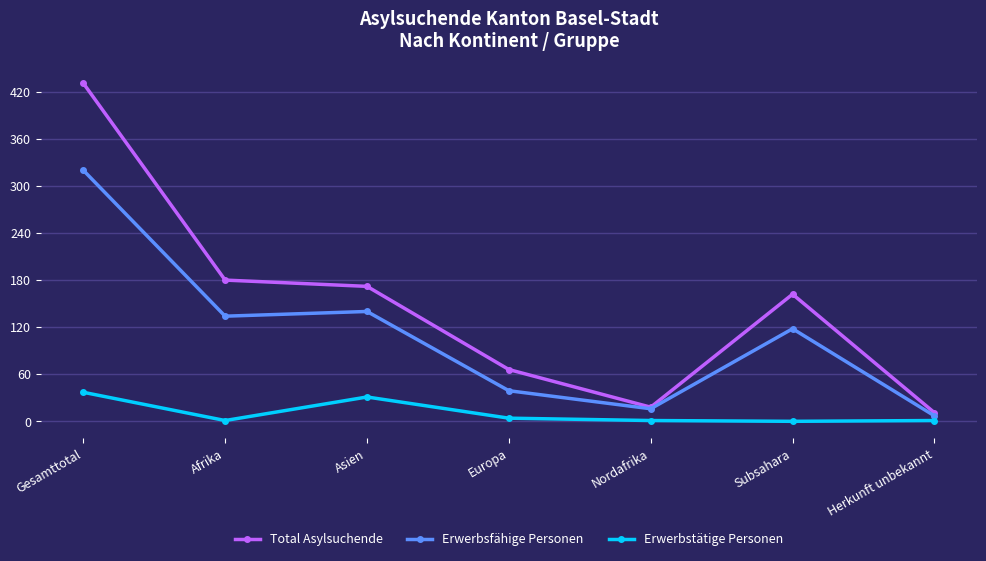

Which series has the largest total across all categories?

Total Asylsuchende